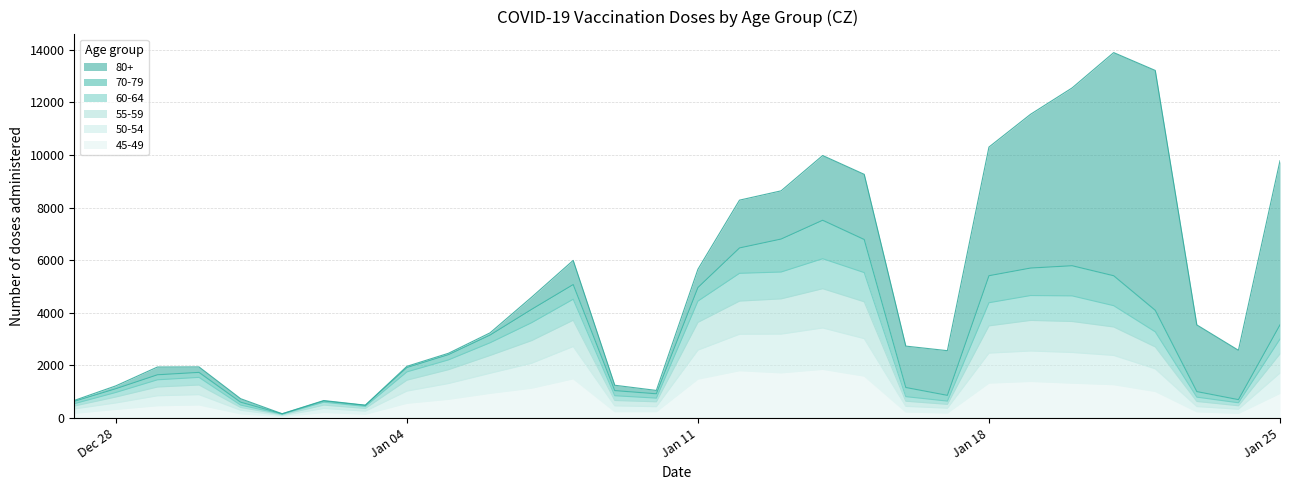

True or false: 45-49 and 60-64 cross at least once.

False